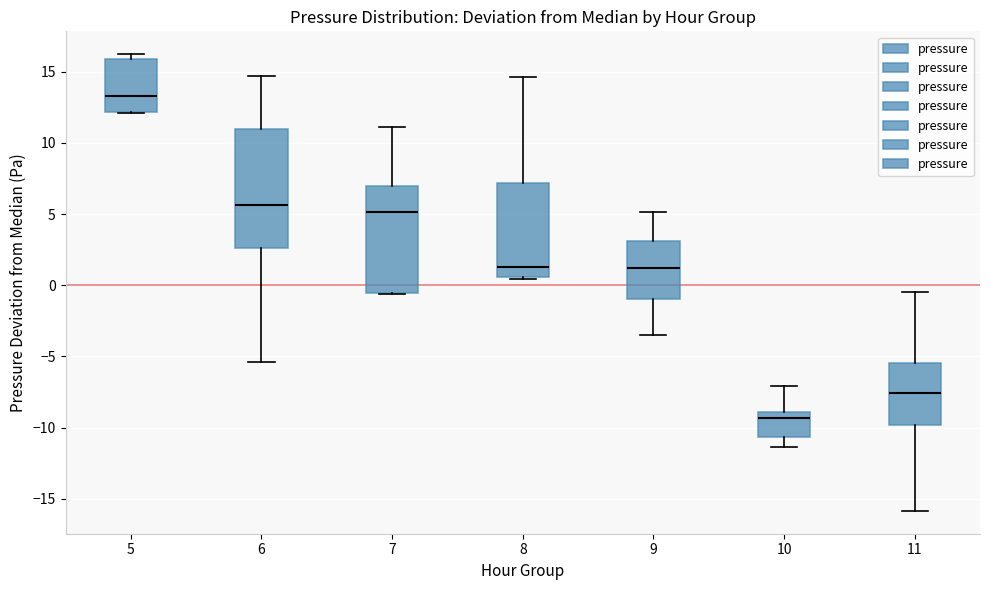

Reading left to right, transcribe this box plot: for each box, give where its median line is, the range the box spans, and where its two whiskers end, as read against the y-axis. The values are not printed on the chart, so give them approximately, as read against the axis.

5: median 13.5, box 12.0 to 16.0, whiskers 12.0 to 16.0 (just above the box's upper edge)
6: median 5.5, box 2.5 to 11.0, whiskers -5.5 to 14.5
7: median 5.0, box -0.5 to 7.0, whiskers -0.5 to 11.0
8: median 1.5, box 0.5 to 7.0, whiskers 0.5 to 14.5
9: median 1.0, box -1.0 to 3.0, whiskers -3.5 to 5.0
10: median -9.5, box -10.5 to -9.0, whiskers -11.5 to -7.0
11: median -7.5, box -10.0 to -5.5, whiskers -16.0 to -0.5